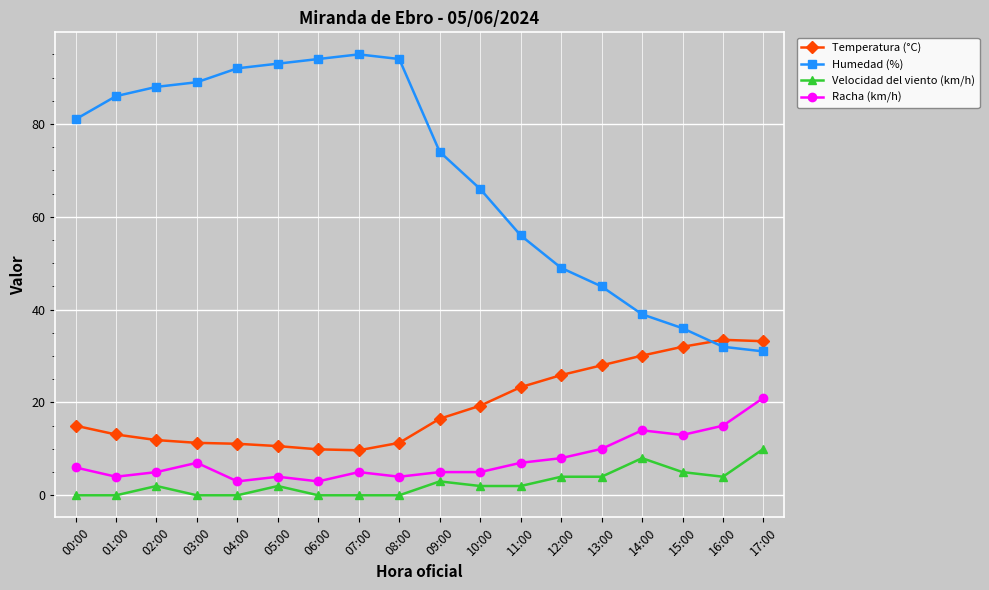

The value of Humedad (%) at 07:00 is 52.5. True or false?

False